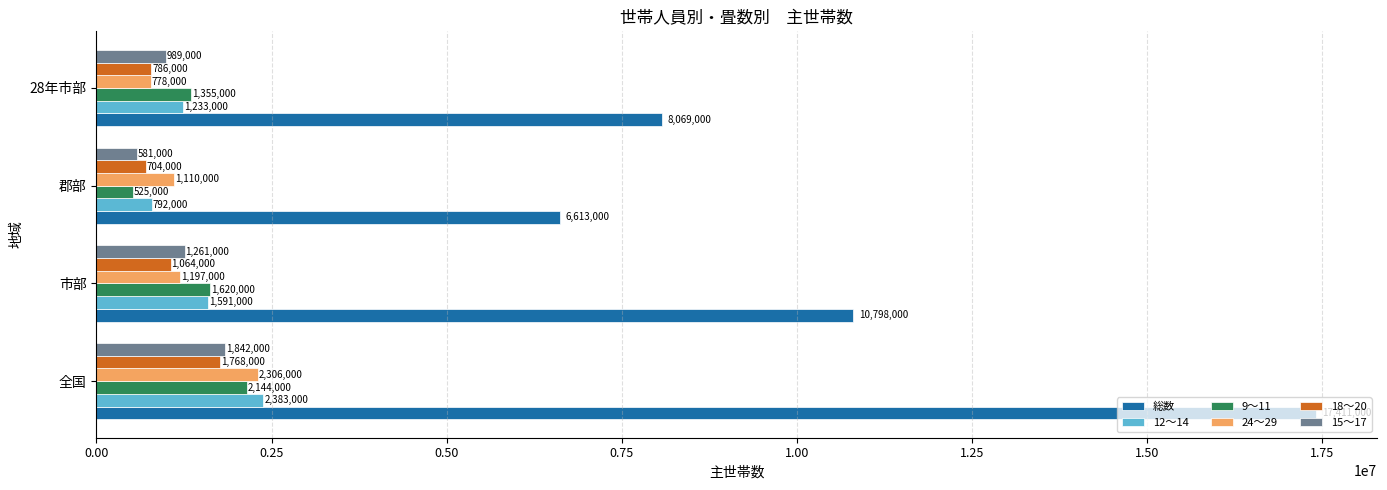

List the series in order of their peak value, lowest first.

18～20, 15～17, 9～11, 24～29, 12～14, 総数